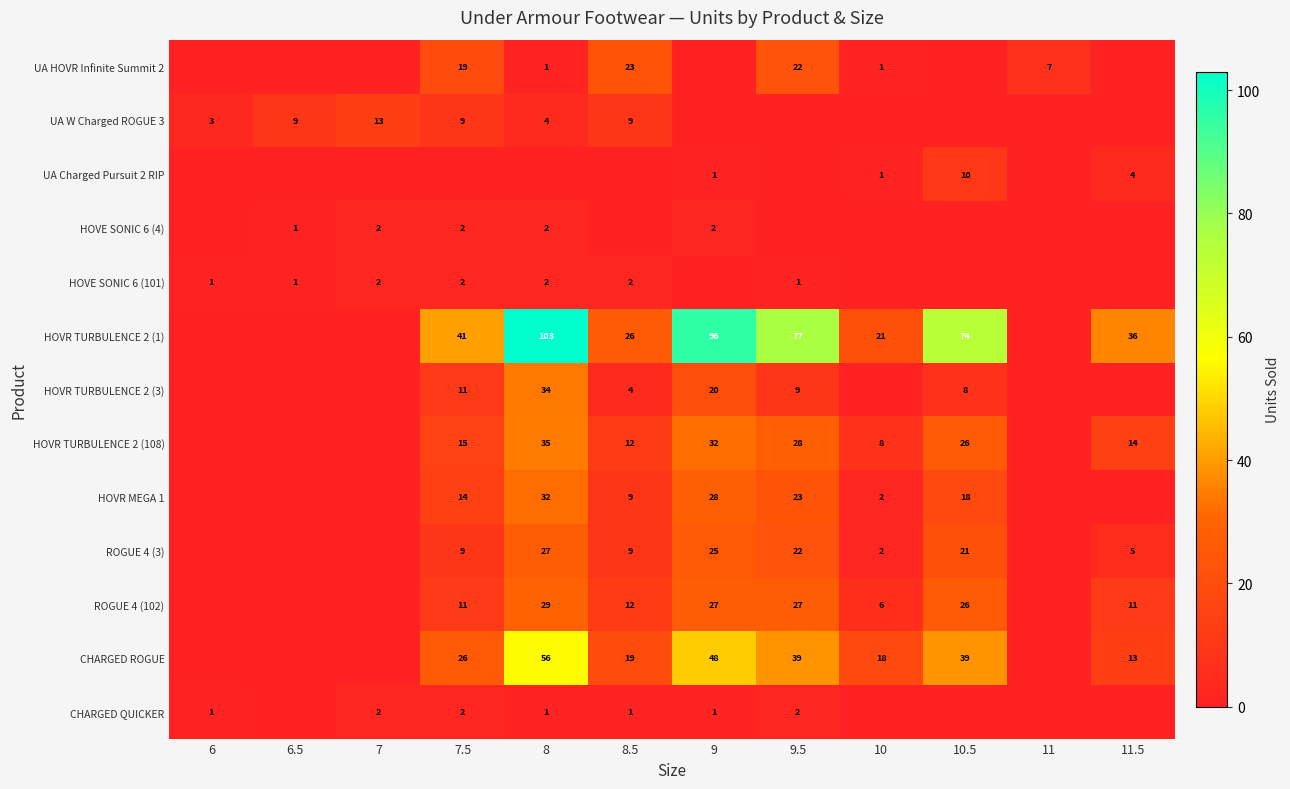

The value of ROGUE 4 (102) at 7.5 is 11. True or false?

True